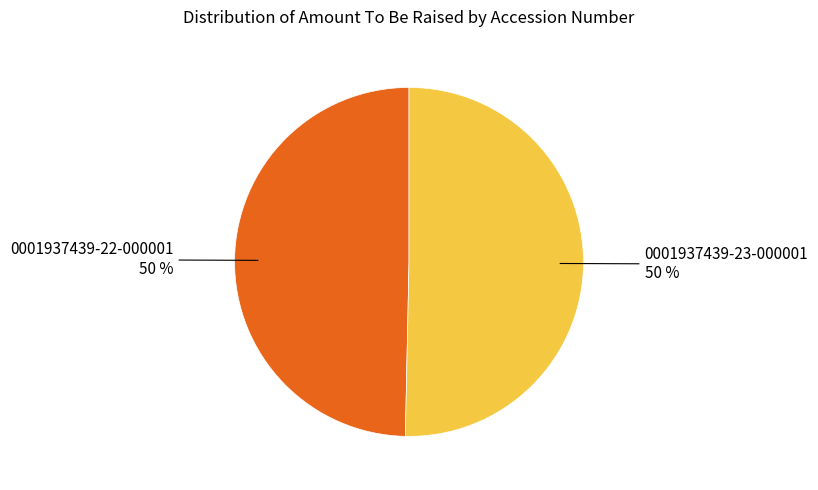

What percentage is the 0001937439-23-000001 slice, to the nearest percent?

50%